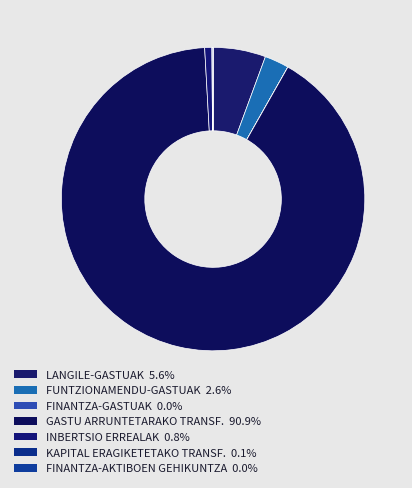

Does INBERTSIO ERREALAK account for over 50% of the chart?

No